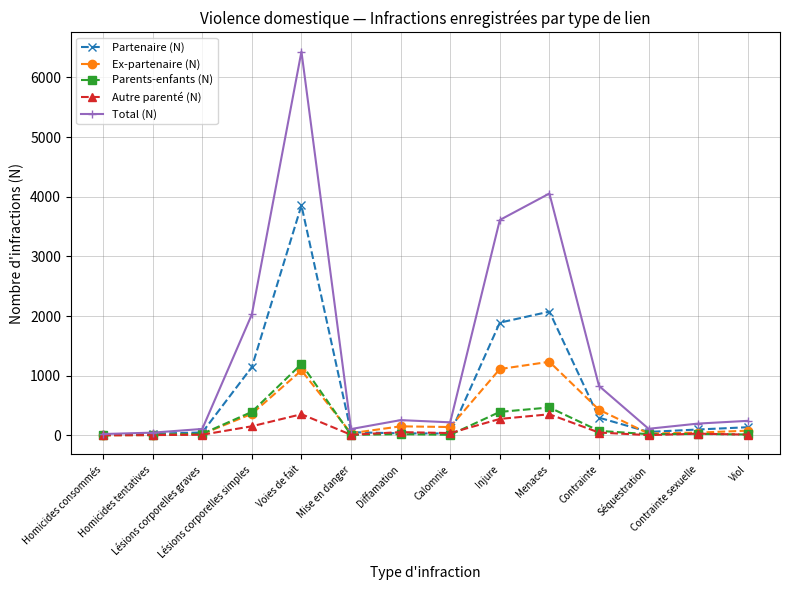

What are all the series names shown in the legend?

Partenaire (N), Ex-partenaire (N), Parents-enfants (N), Autre parenté (N), Total (N)